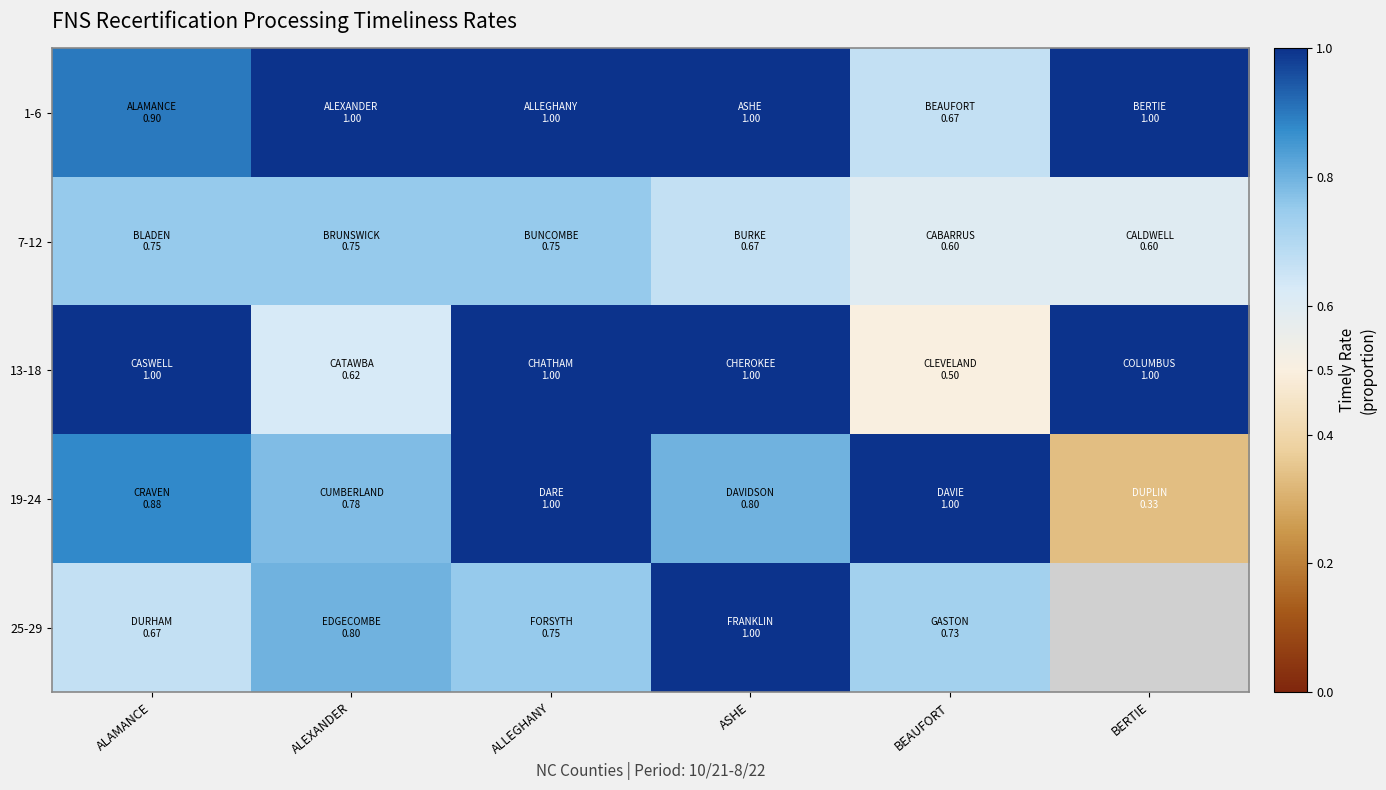

How many data points in 1-6 are less than 1?

2